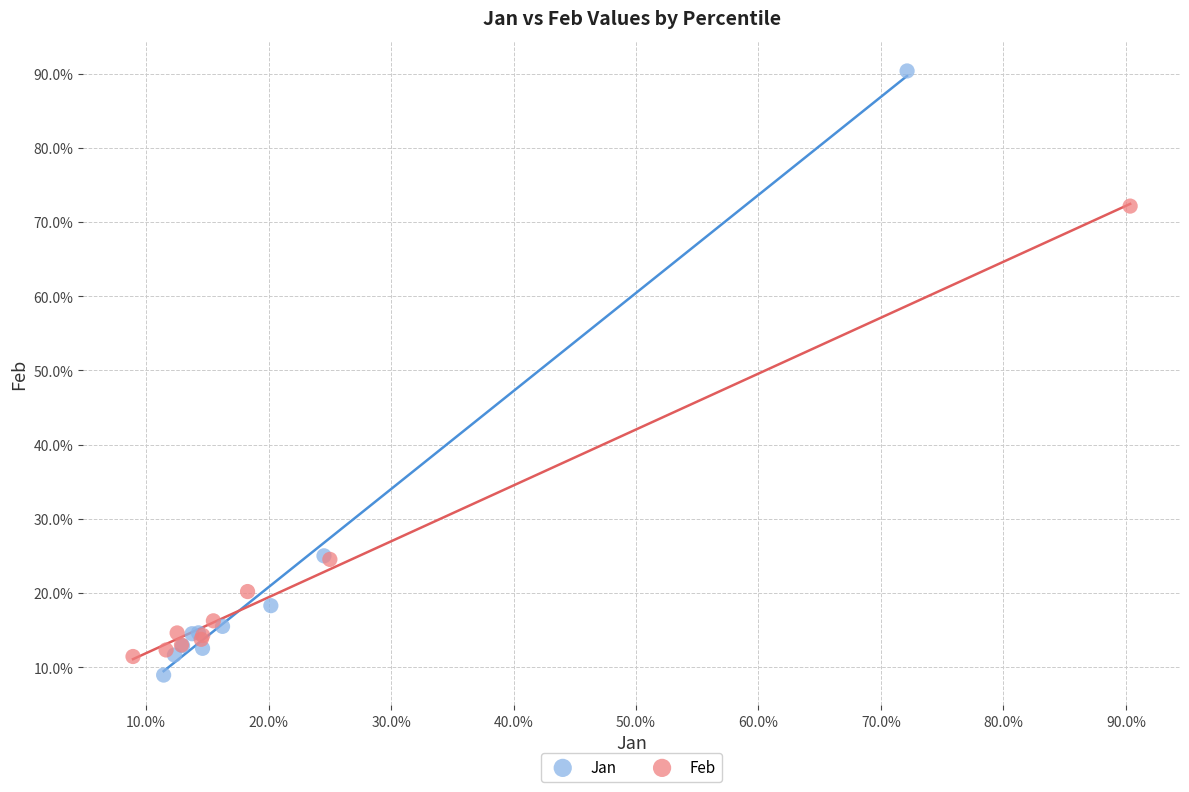

What are all the series names shown in the legend?

Jan, Feb